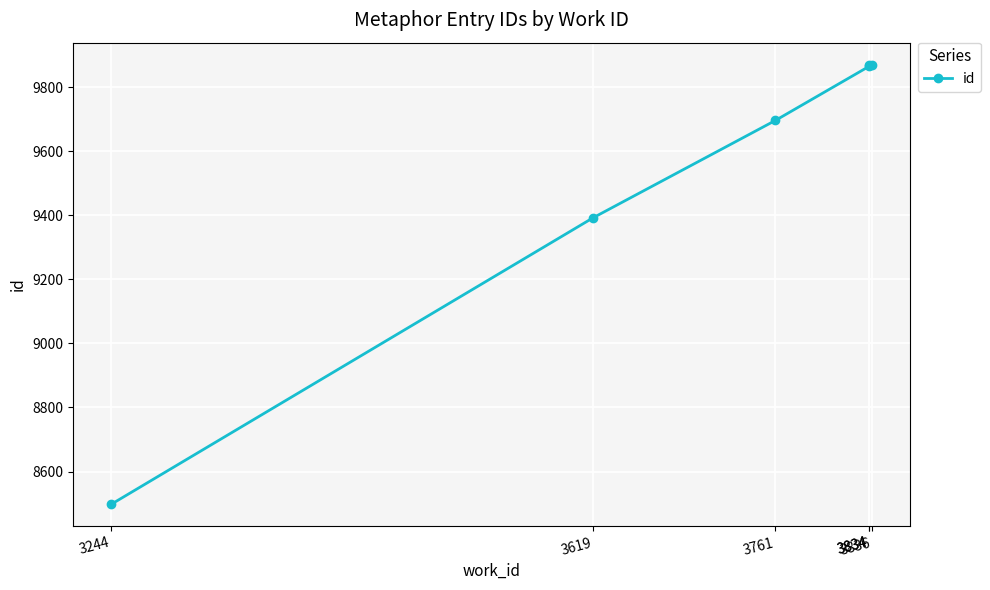

What is the value of the 1st point from the left?

8498